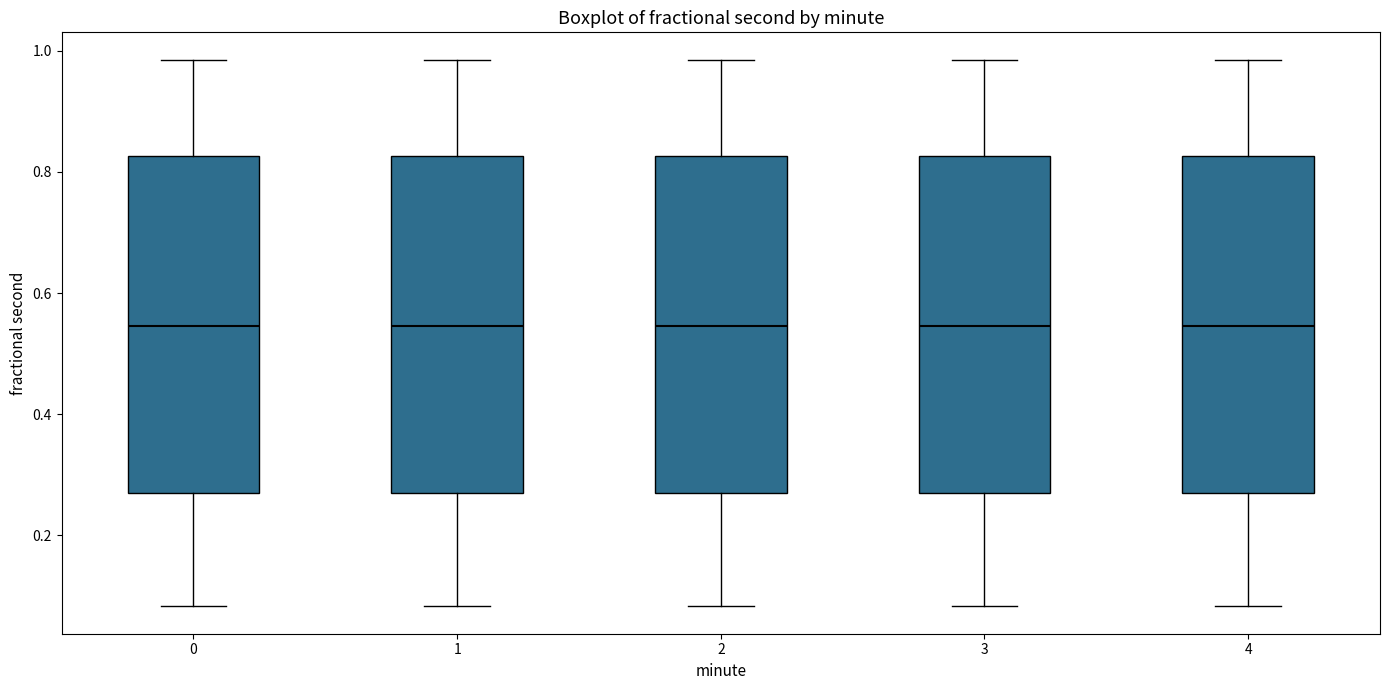

Where is the upper edge of the box at x = 4 on the y-axis? The values are not printed on the chart, so give them approximately, as read against the axis.

0.82